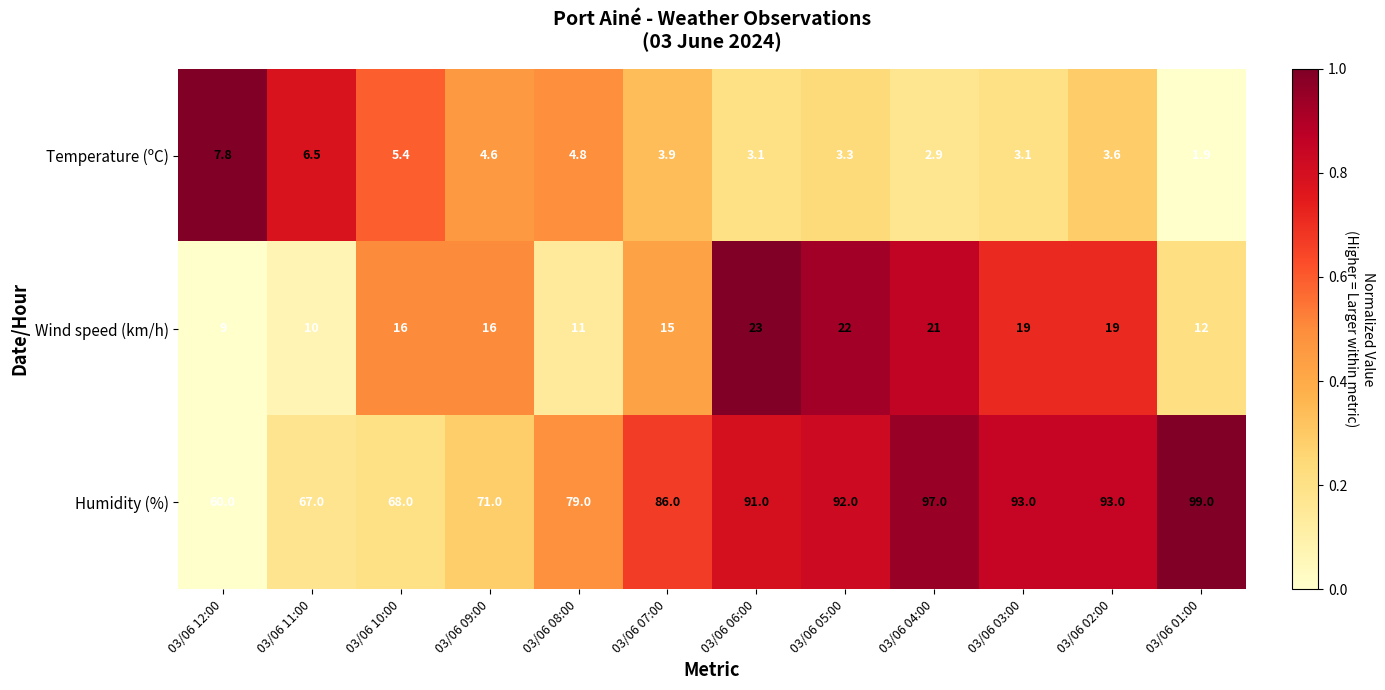

What is the sum of the Wind speed (km/h) values at 03/06 11:00 and 03/06 02:00?

29.0